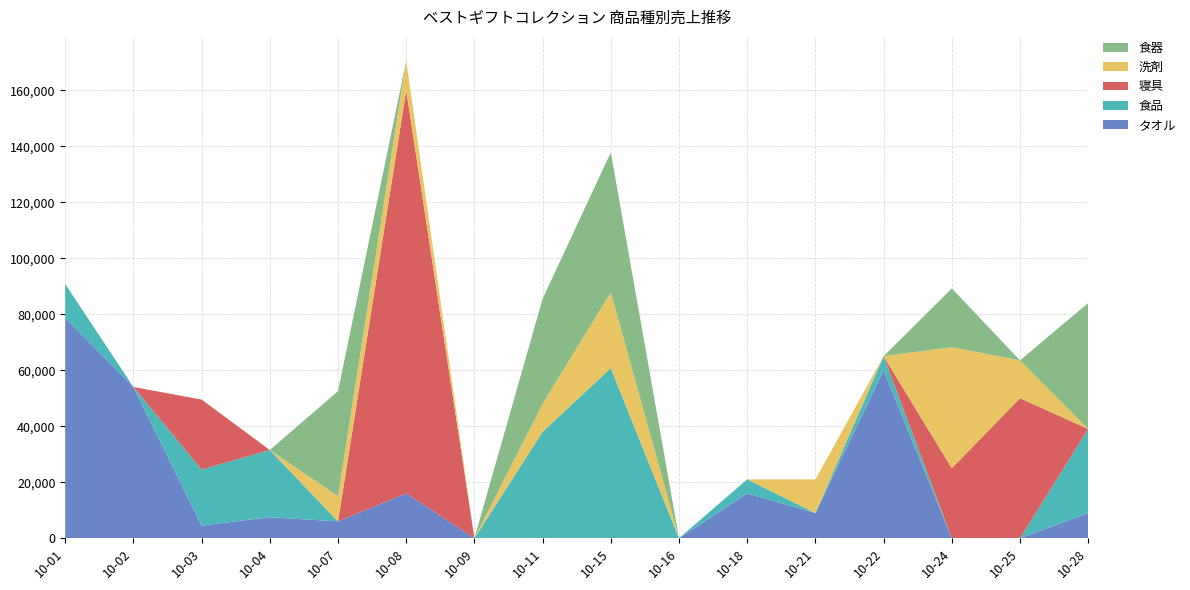

Reading left to right, transcribe all the data shown in this chart.

タオル: 78750	54000	4500	7500	6000	16000	0	0	0	0	16000	9000	60000	0	0	9000
食品: 12000	0	20000	24000	0	0	0	38000	60750	0	5000	0	5000	0	0	30000
寝具: 0	0	25000	0	0	144000	0	0	0	0	0	0	0	25000	50000	0
洗剤: 0	0	0	0	9000	10500	0	10000	27000	0	0	12000	0	43200	13500	0
食器: 0	0	0	0	37500	0	0	37500	50000	0	0	0	0	21000	0	45000